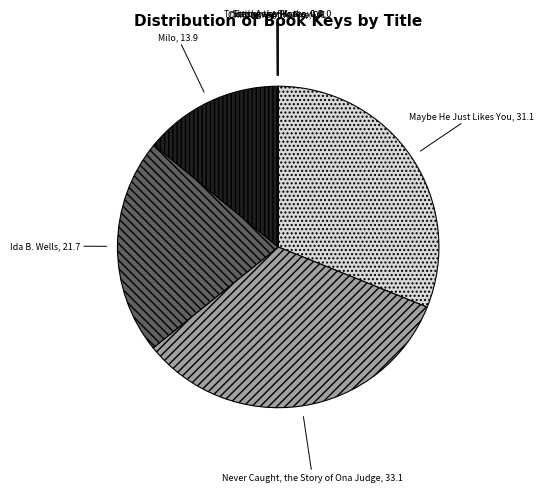

Does any single category account for the majority?

No